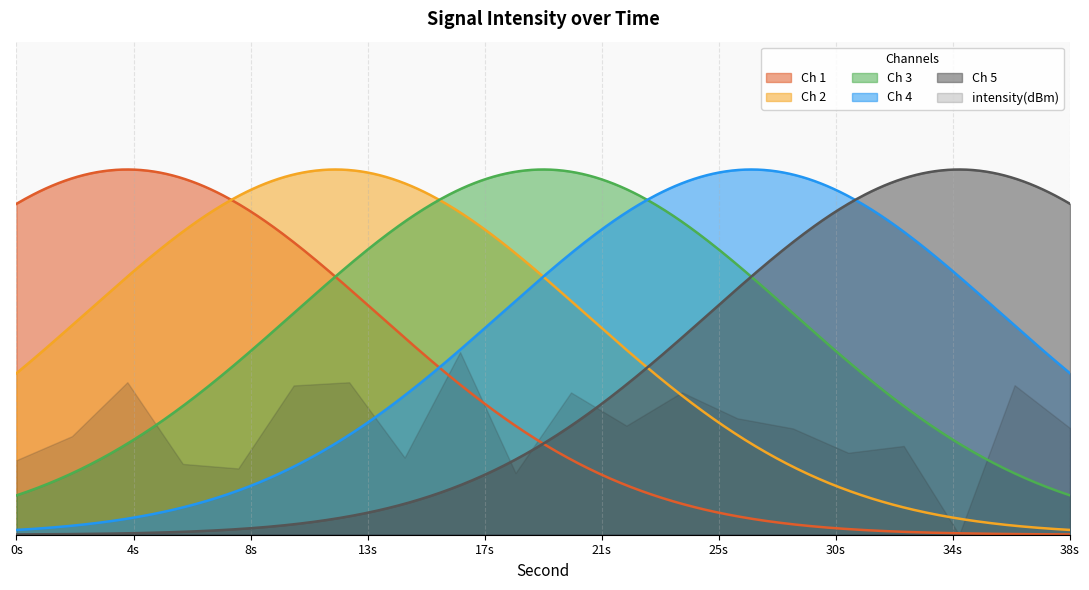

What is the maximum value shown in the chart?

-124.4